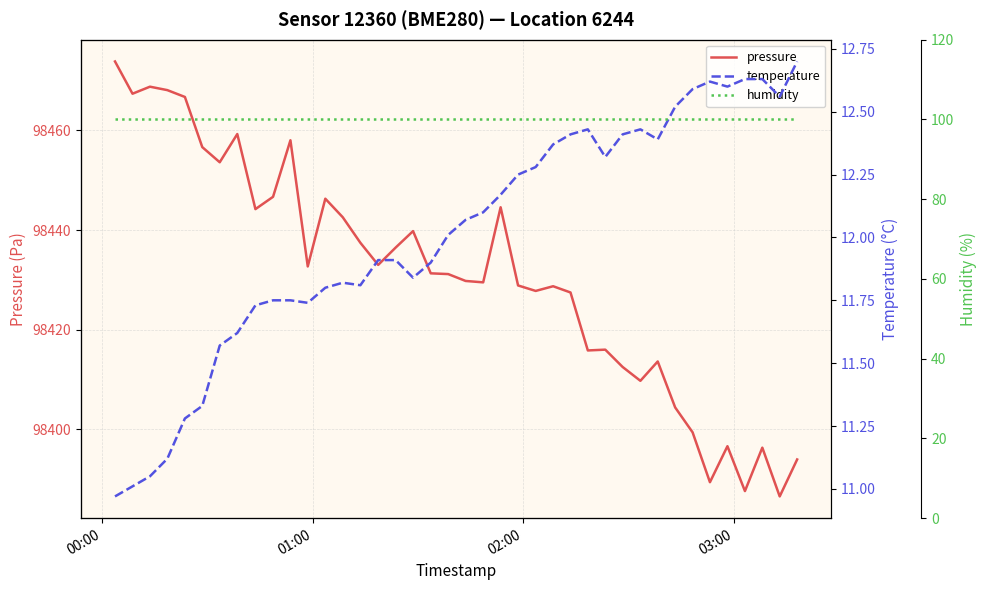

What is the minimum value for pressure?

98386.6